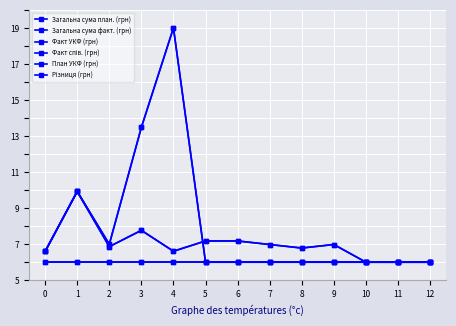

Which has a higher value, 10 or 6?

10